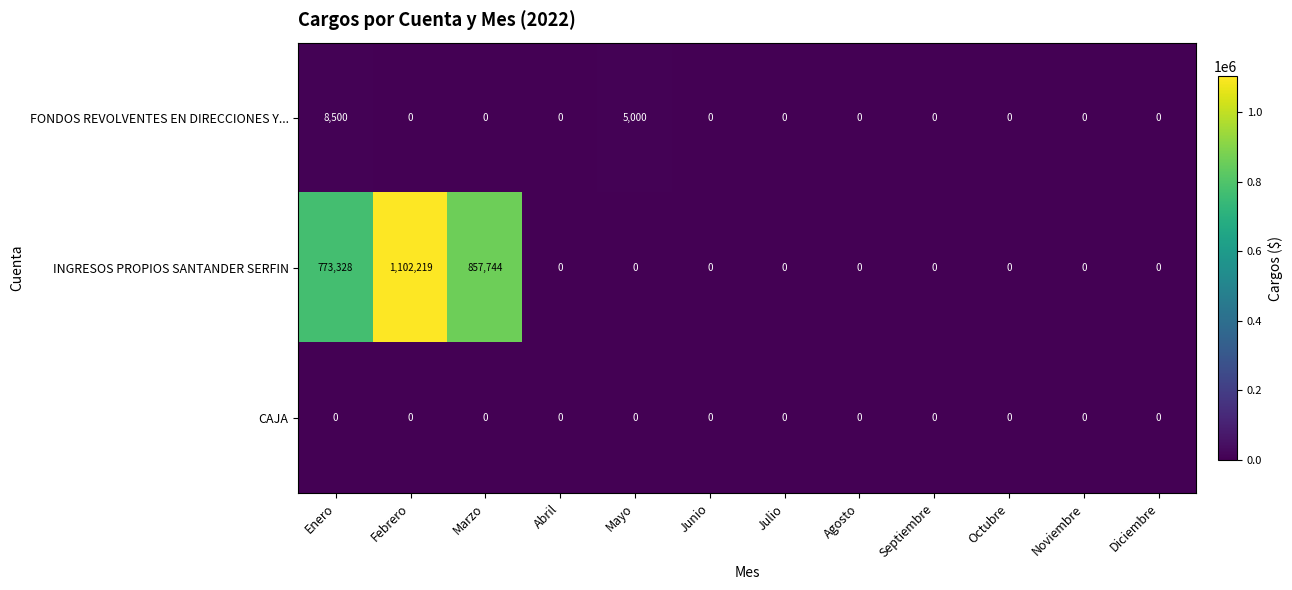

The value of FONDOS REVOLVENTES EN DIRECCIONES Y... at Agosto is 0. True or false?

True